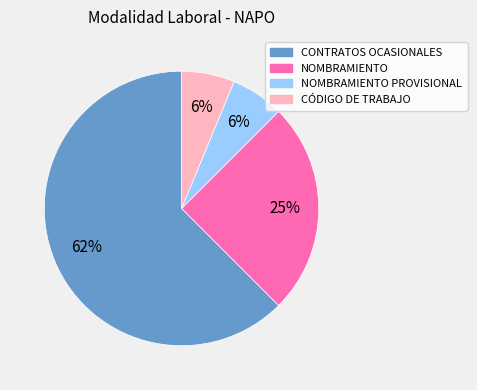

To the nearest percent, what is the average slice percentage?

25%